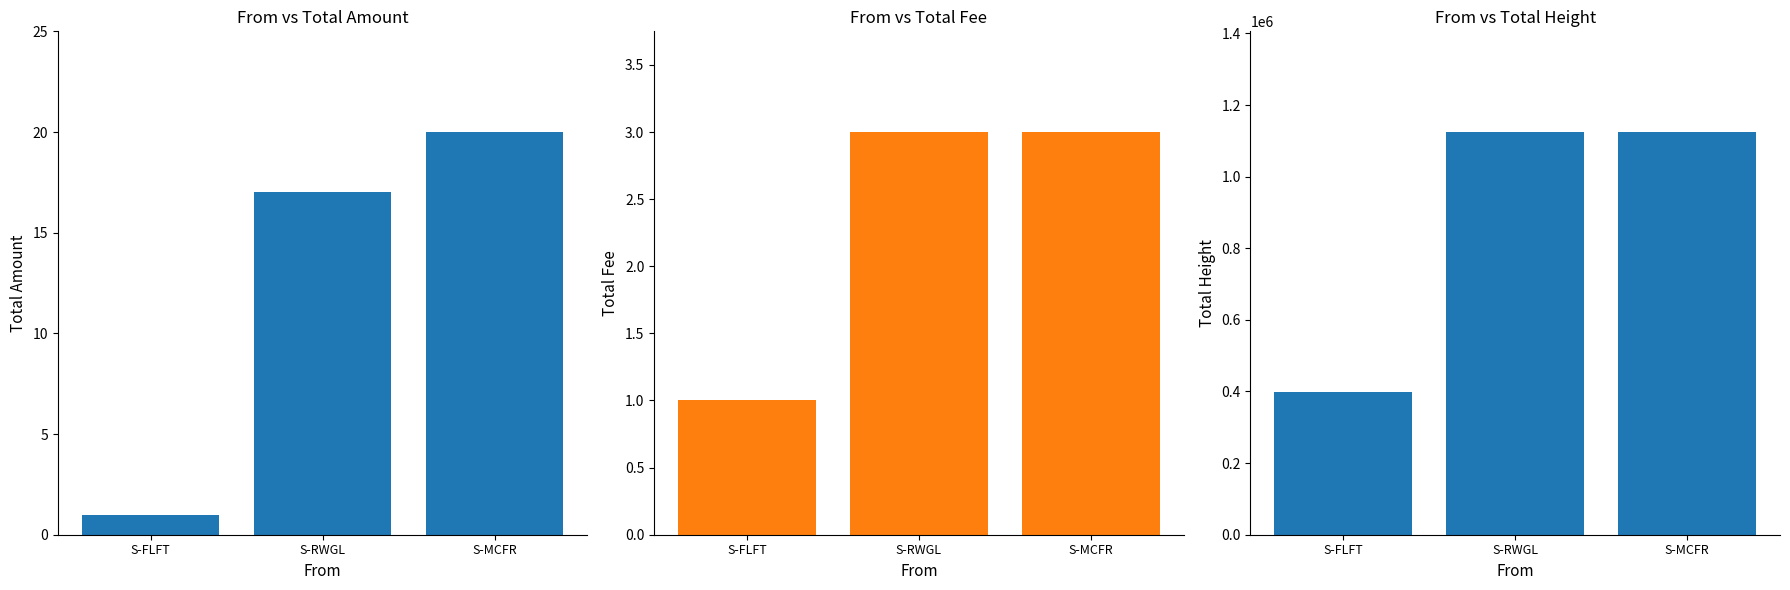

What is the spread (max minus min) of values at S-MCFR?

1124638